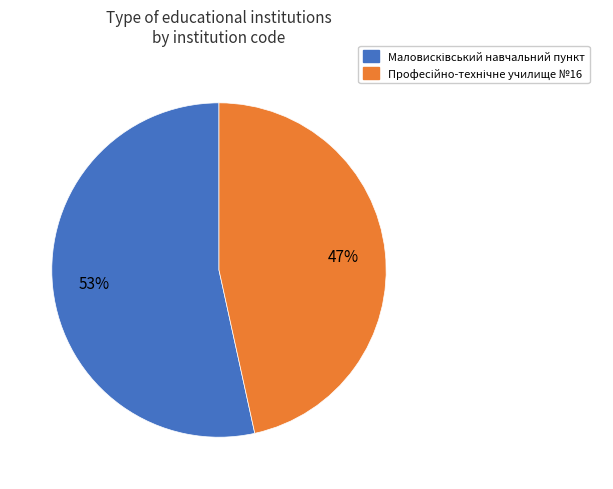

To the nearest percent, what is the average slice percentage?

50%